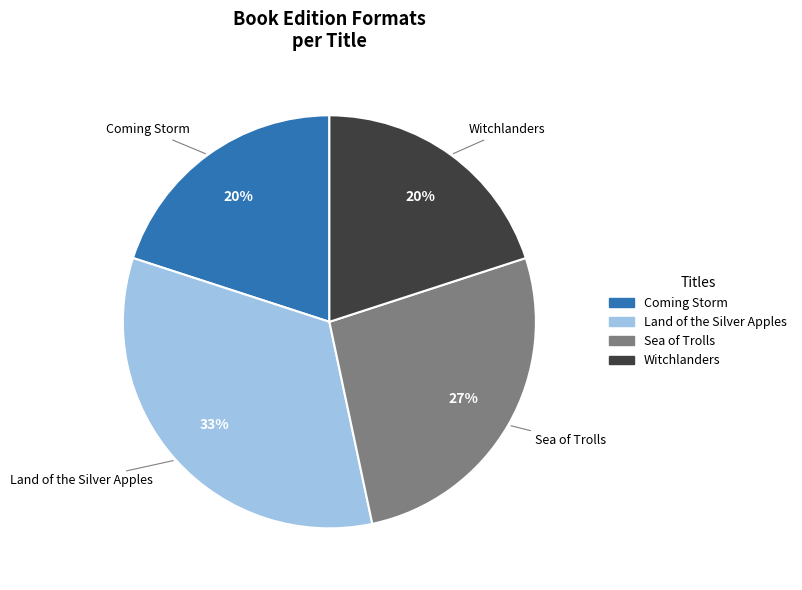

To the nearest percent, what is the combined percentage of Land of the Silver Apples and Coming Storm?

53%